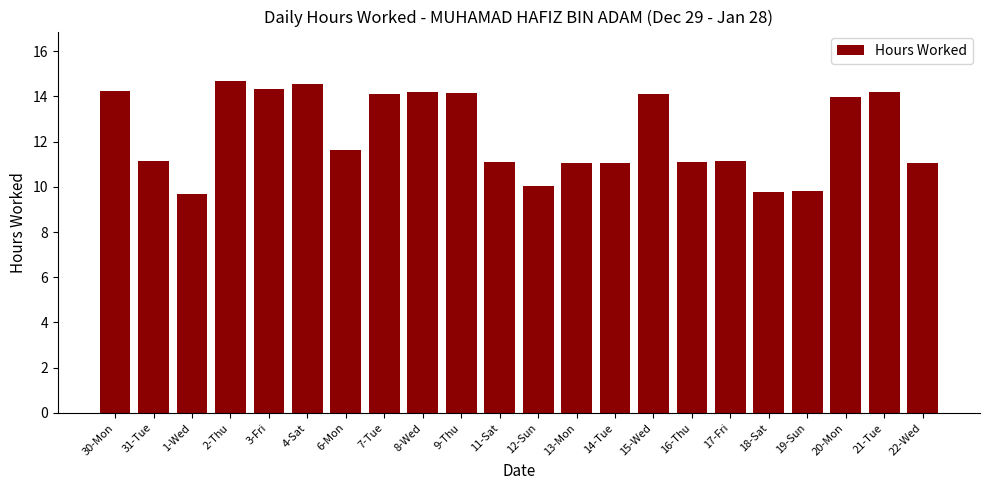

What is the change in value from 1-Wed to 4-Sat?

+4.8